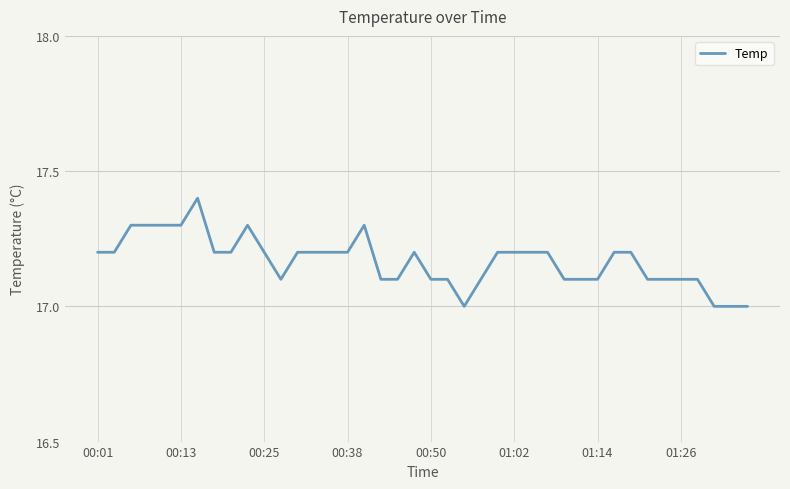

What is the maximum value shown in the chart?

17.4